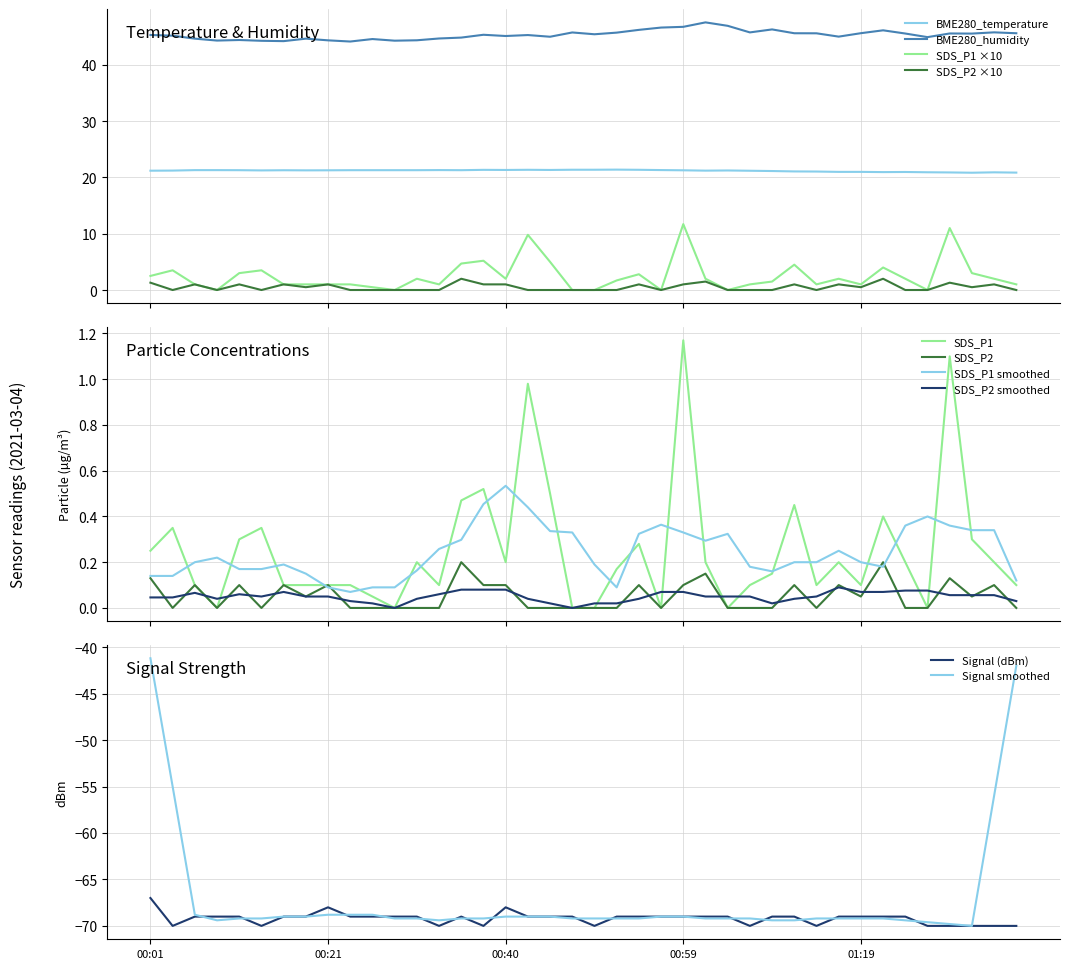

What is the label of the 20th point from the right?

00:50